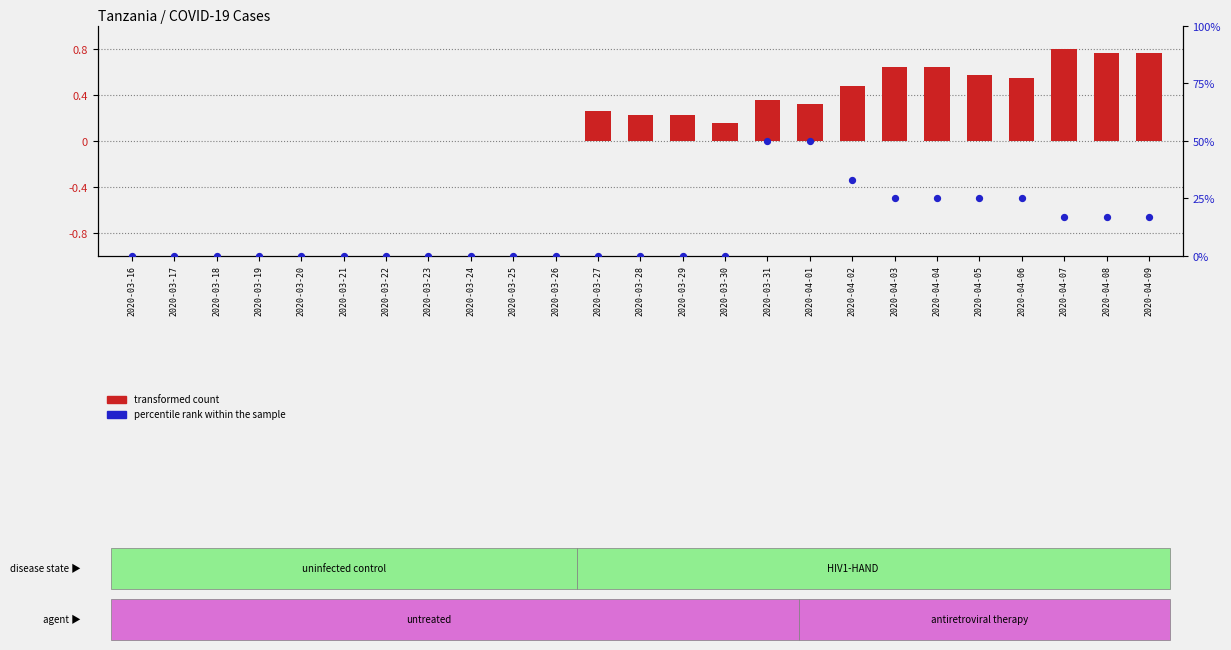

What are all the series names shown in the legend?

transformed count, percentile rank within the sample